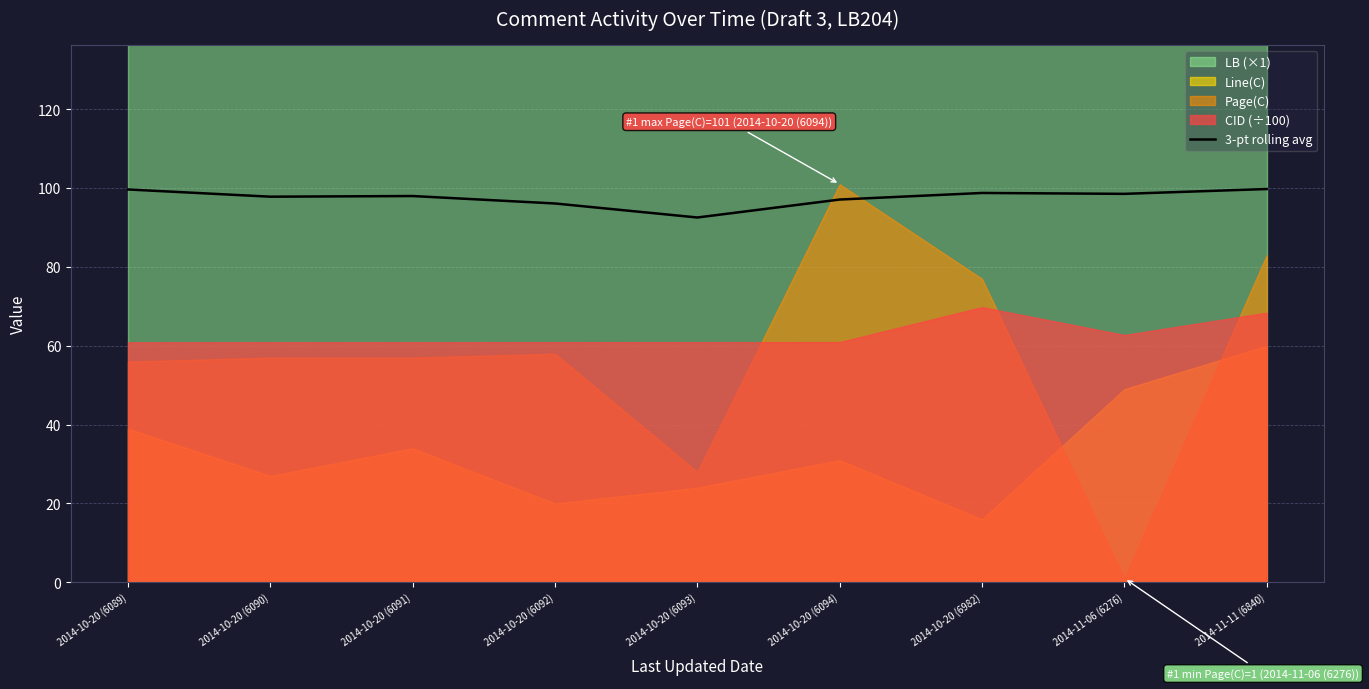

At which label is the value closest to 96?

2014-10-20 (6092)